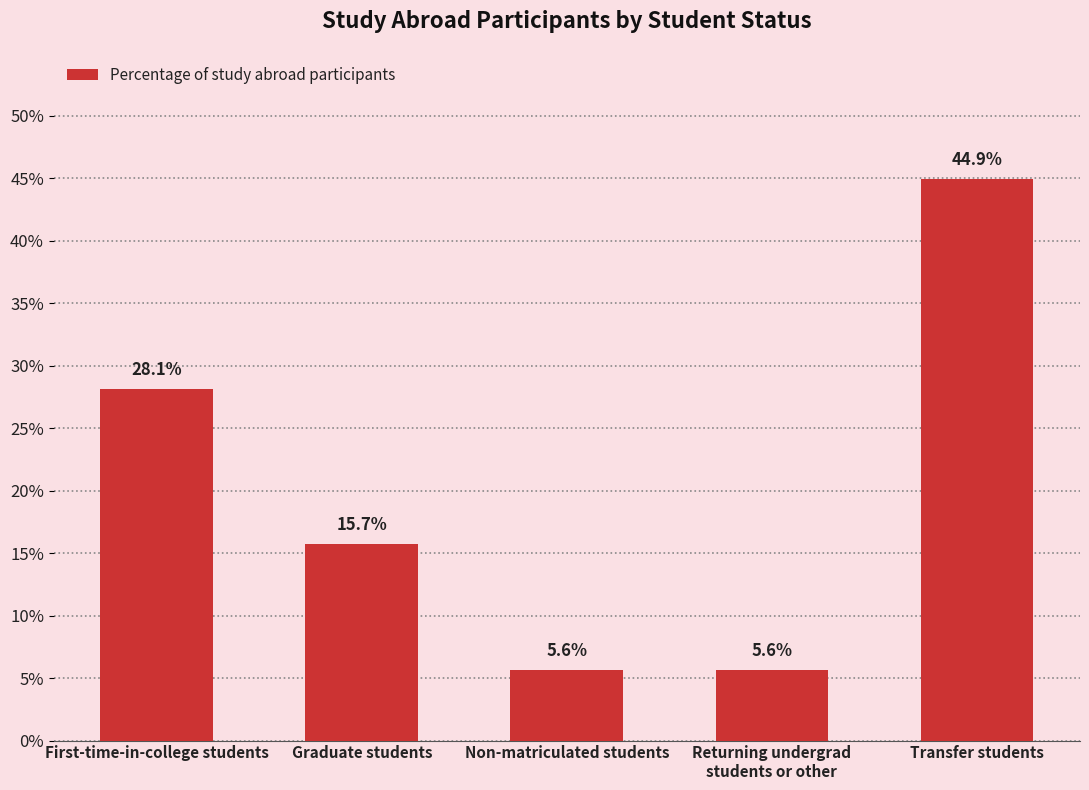

How many bars are there in total?

5